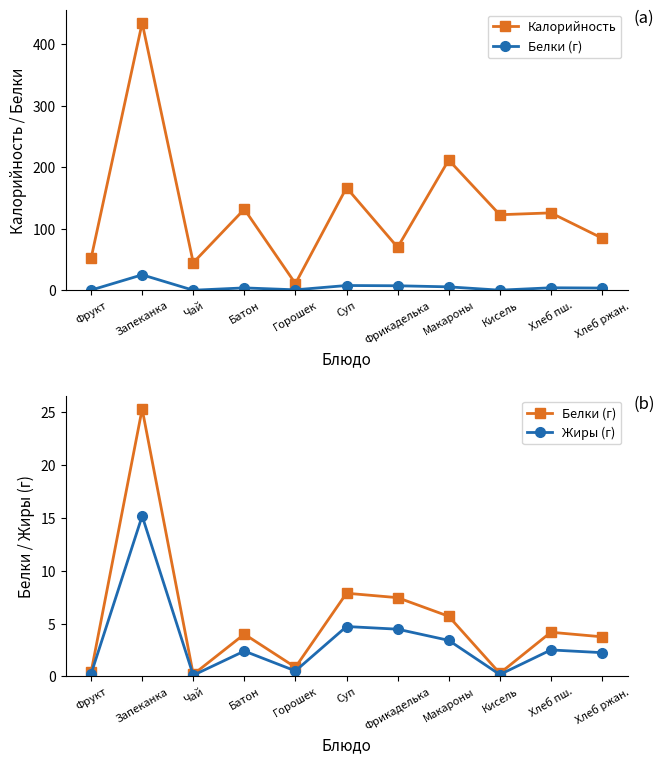

Which series has the largest total across all categories?

Калорийность